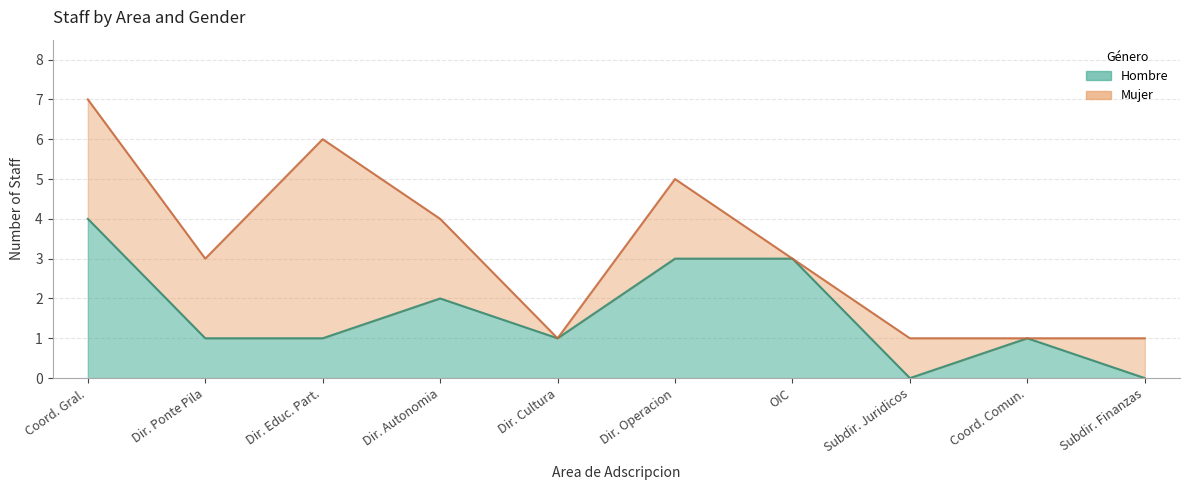

How many data points are above 1?

4